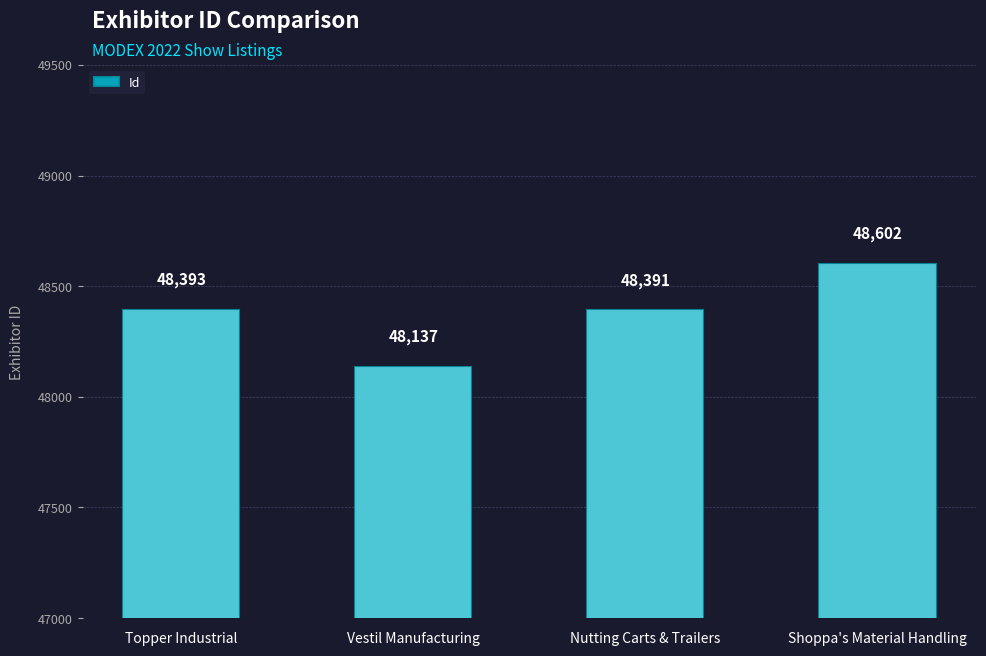

Reading left to right, what are all the values shown in this chart?

Topper Industrial=48393	Vestil Manufacturing=48137	Nutting Carts & Trailers=48391	Shoppa's Material Handling=48602